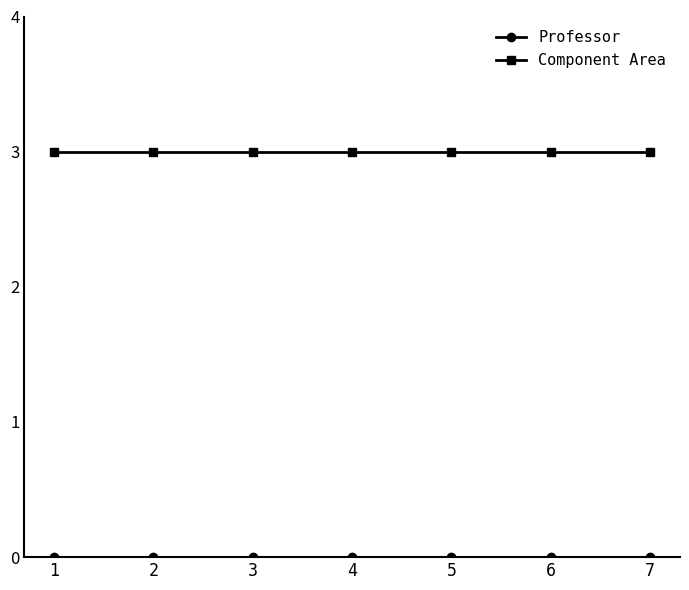

What is the value of the Component Area point at the 1st from the left?

3